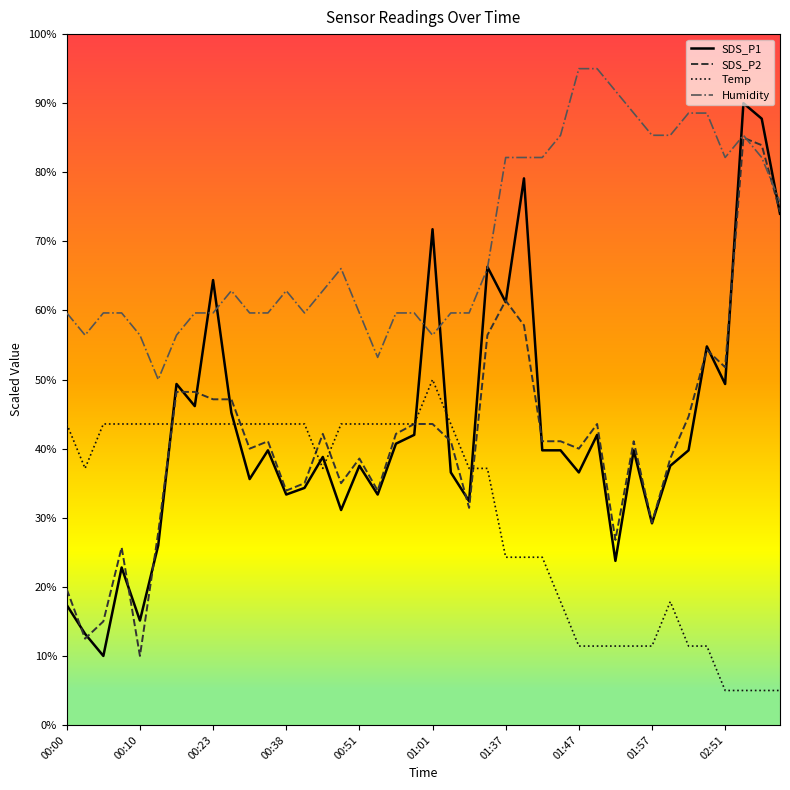

Which series ends up on top after the final intersection of SDS_P1 and Temp?

SDS_P1